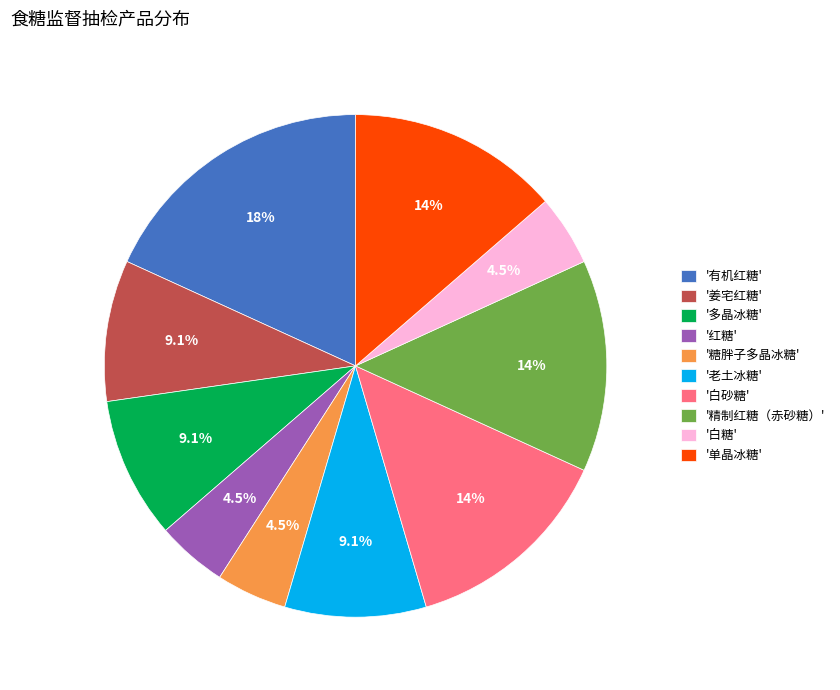

Which category has the biggest portion of the pie?

'有机红糖'